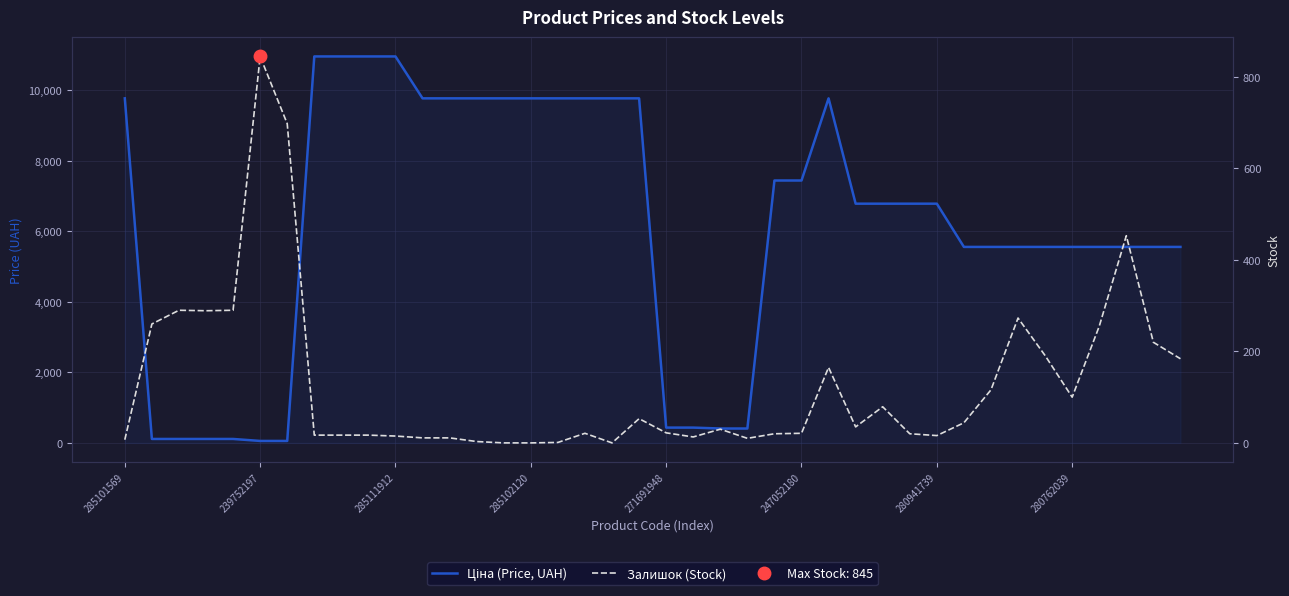

What is the value of the Ціна (Price, UAH) point at the 31st from the left?

6787.1